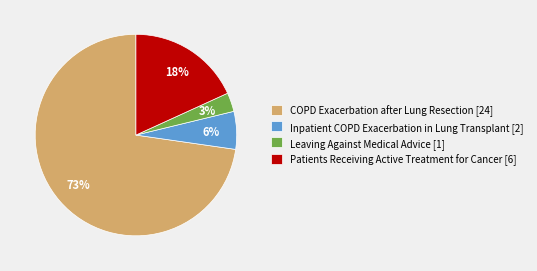

Do Leaving Against Medical Advice [1] and Inpatient COPD Exacerbation in Lung Transplant [2] together represent more than half of the pie?

No